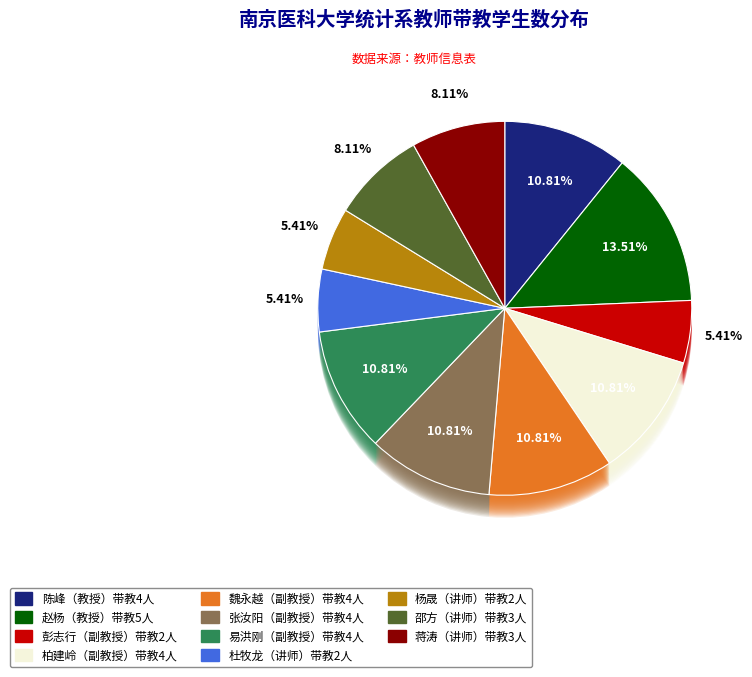

Is it true that 杨晟 is 5% of the pie?

True